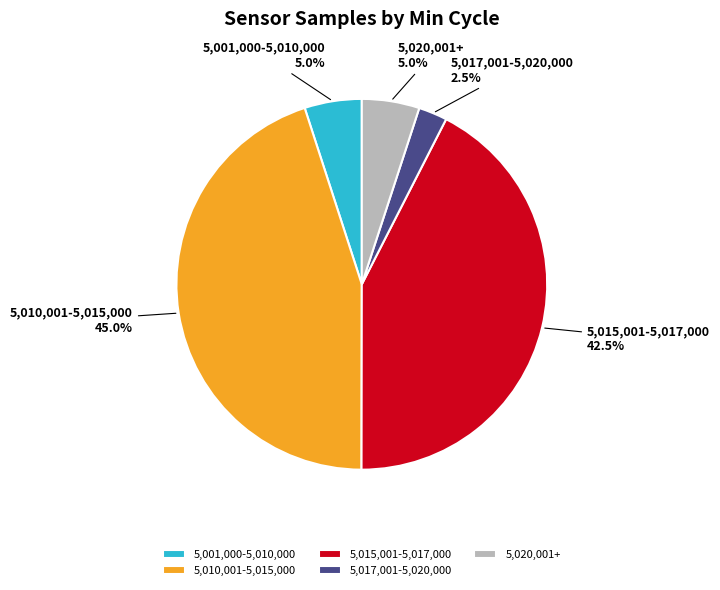

Which has a higher value, 5,020,001+ or 5,015,001-5,017,000?

5,015,001-5,017,000